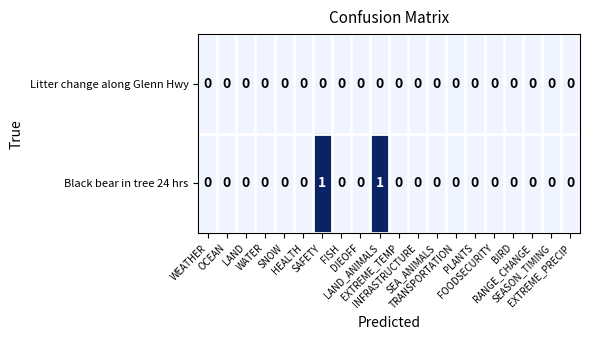

Count the Black bear in tree 24 hrs values in the range 0 to 1.

20